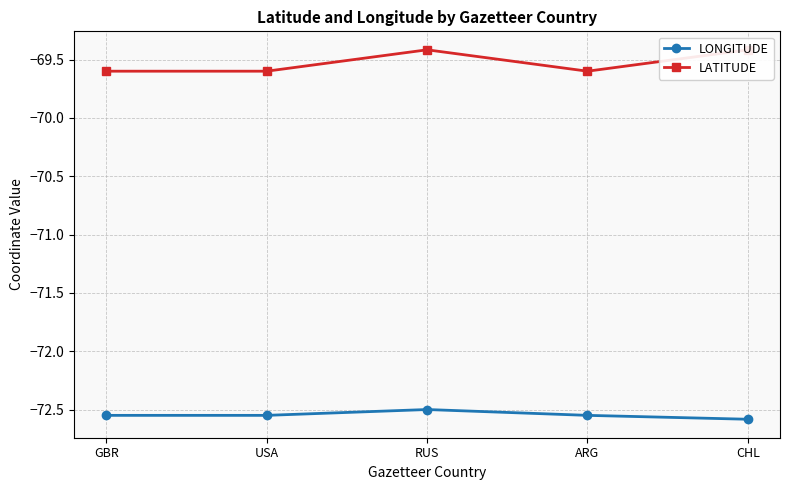

What is the smallest value displayed?

-72.6